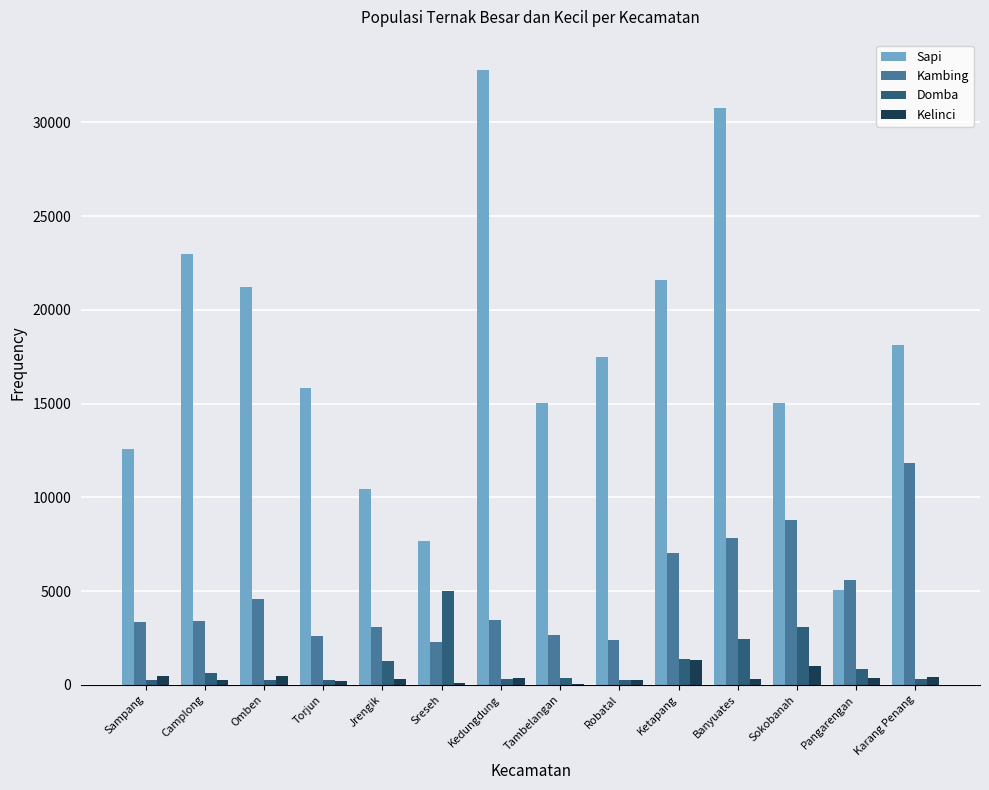

What is the maximum value for Sapi?

32780